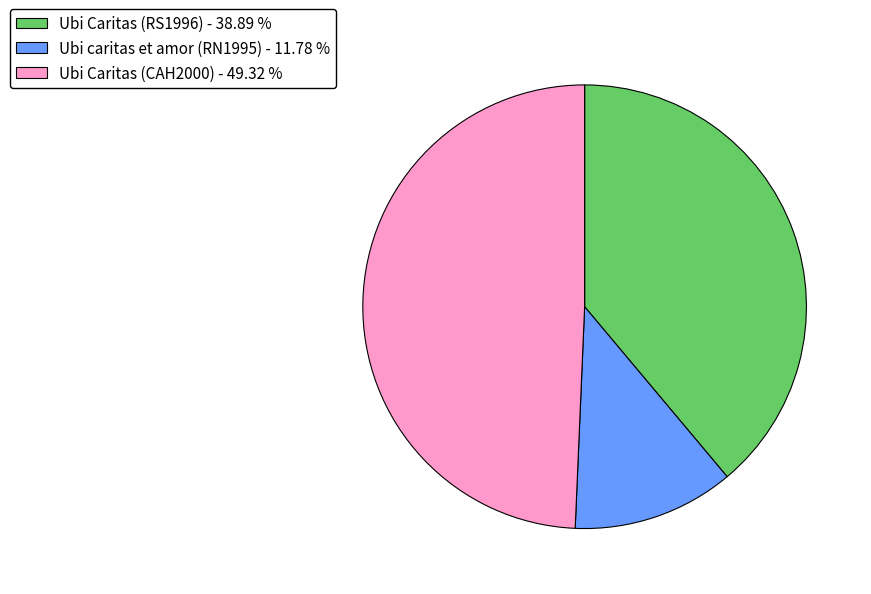

Is there a majority slice in this chart?

No